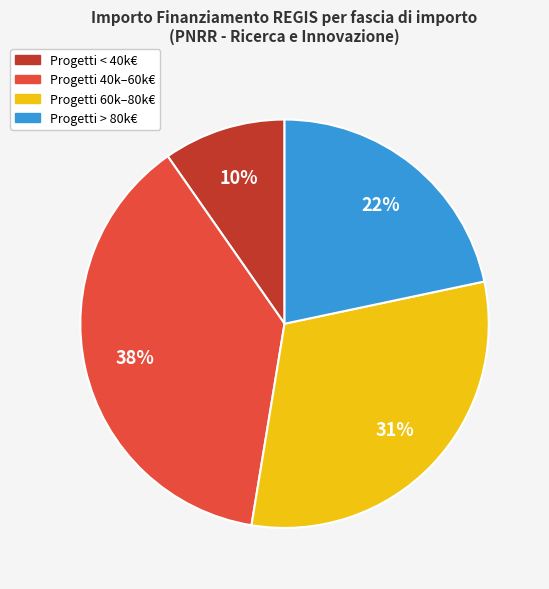

Is it true that Progetti > 80k€ is 22% of the pie?

True